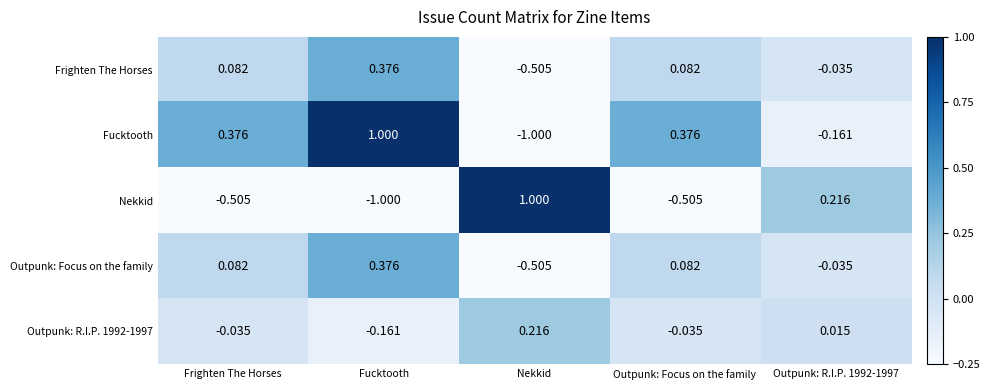

At which label does Nekkid first exceed 0?

Nekkid